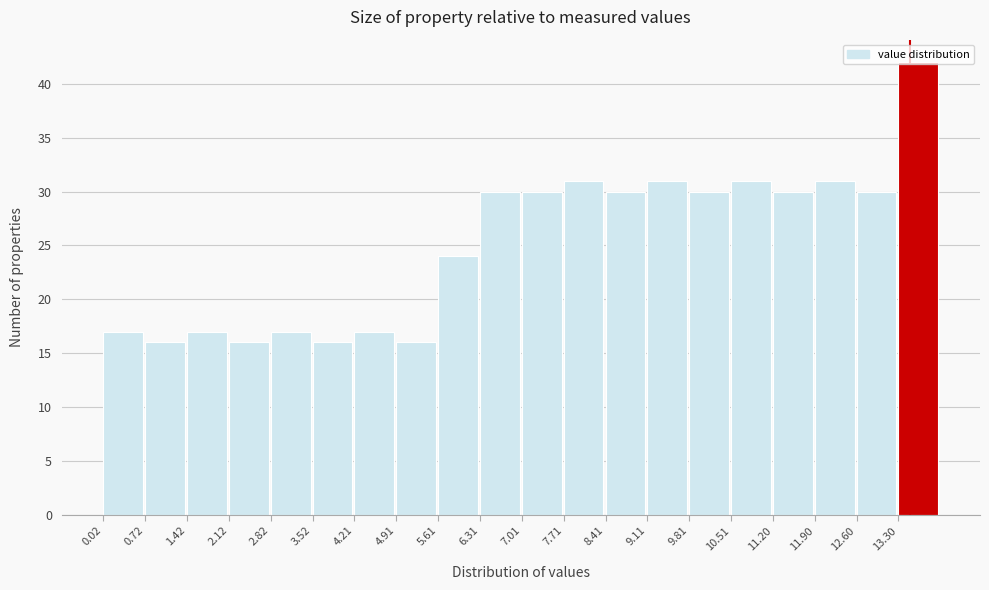

Which range on the x-axis has the tallest bar?

13.3 to 14.0